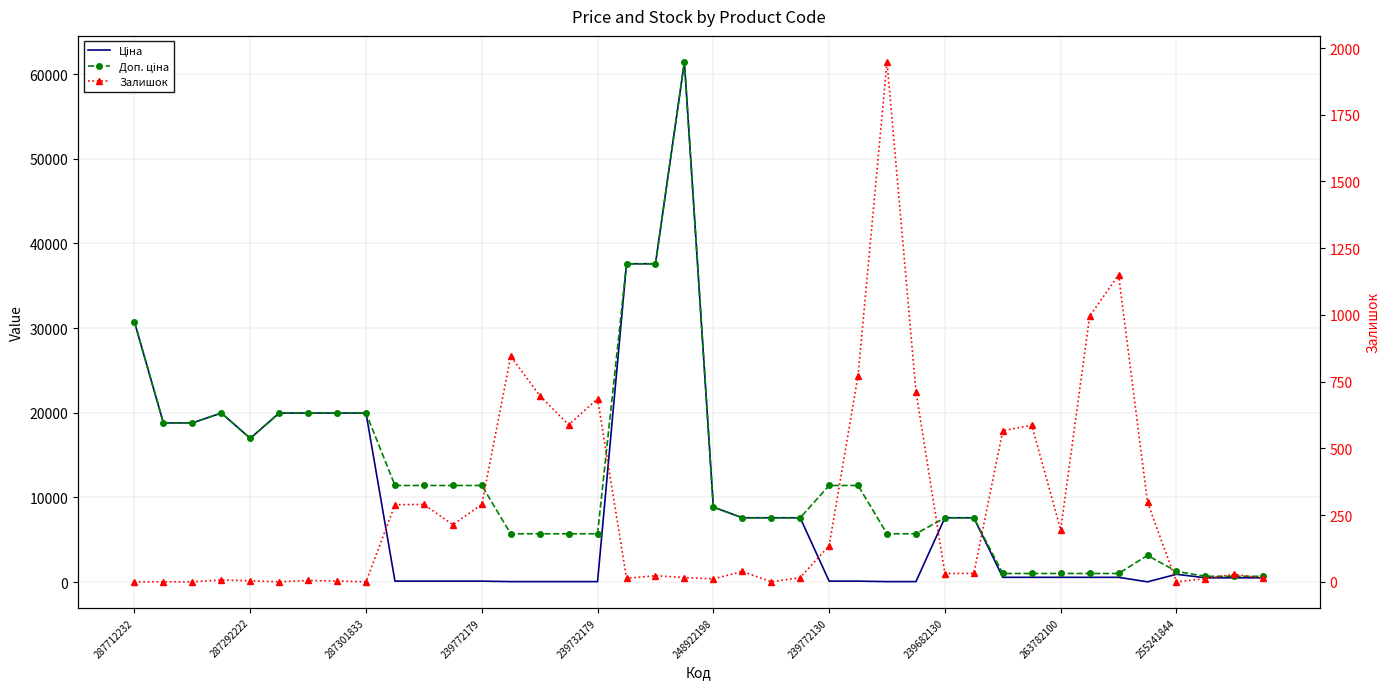

What is the difference between the Залишок values at 10 and 35?

8.0